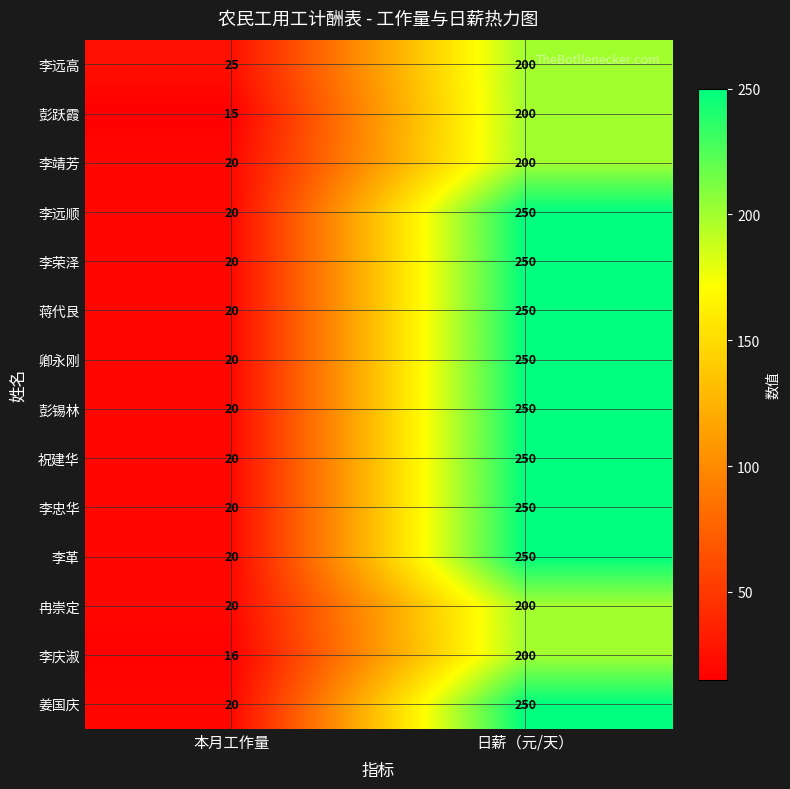

True or false: 祝建华 has a value of 250 at 日薪（元/天）.

True